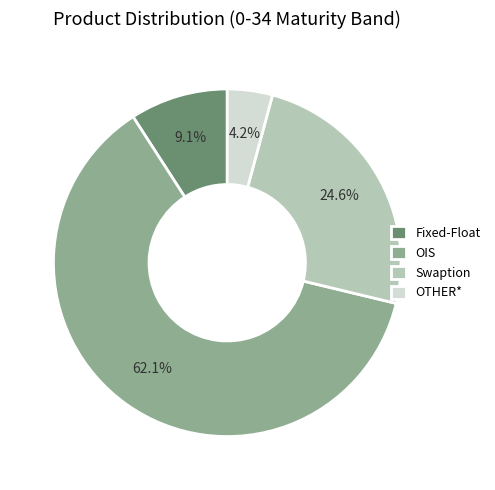

To the nearest percent, what percentage of the pie is OIS?

62%